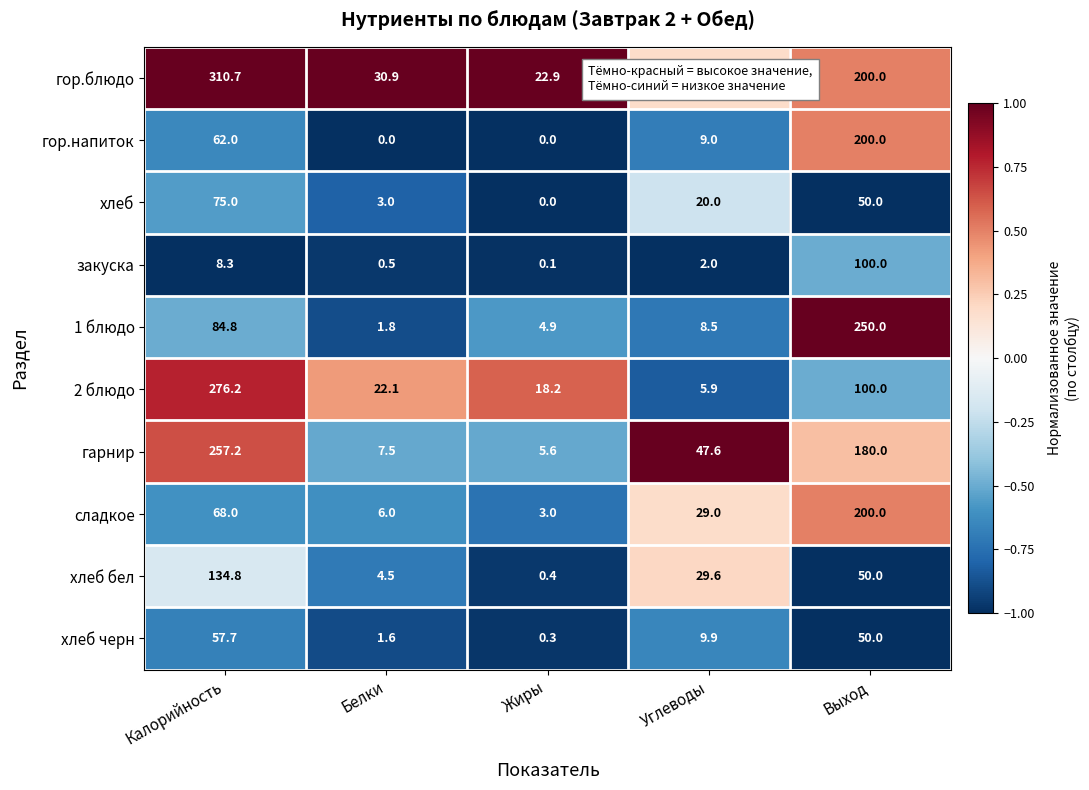

Between Углеводы and Выход, which series saw the biggest shift?

1 блюдо